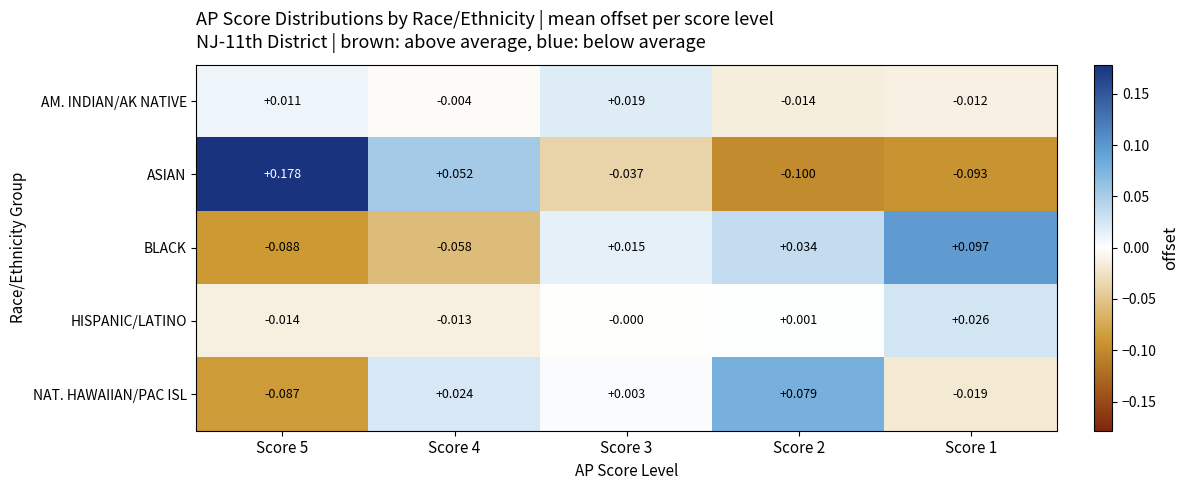

Rank the series at Score 5 from highest to lowest value.

ASIAN, AM. INDIAN/AK NATIVE, HISPANIC/LATINO, NAT. HAWAIIAN/PAC ISL, BLACK